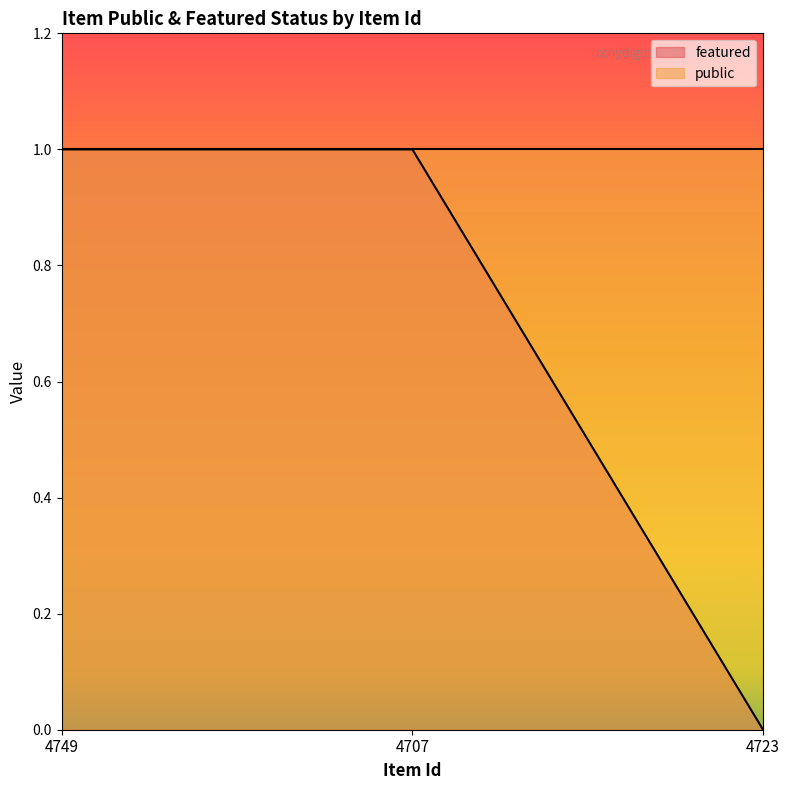

Is it true that the value at 4749 is 1?

False